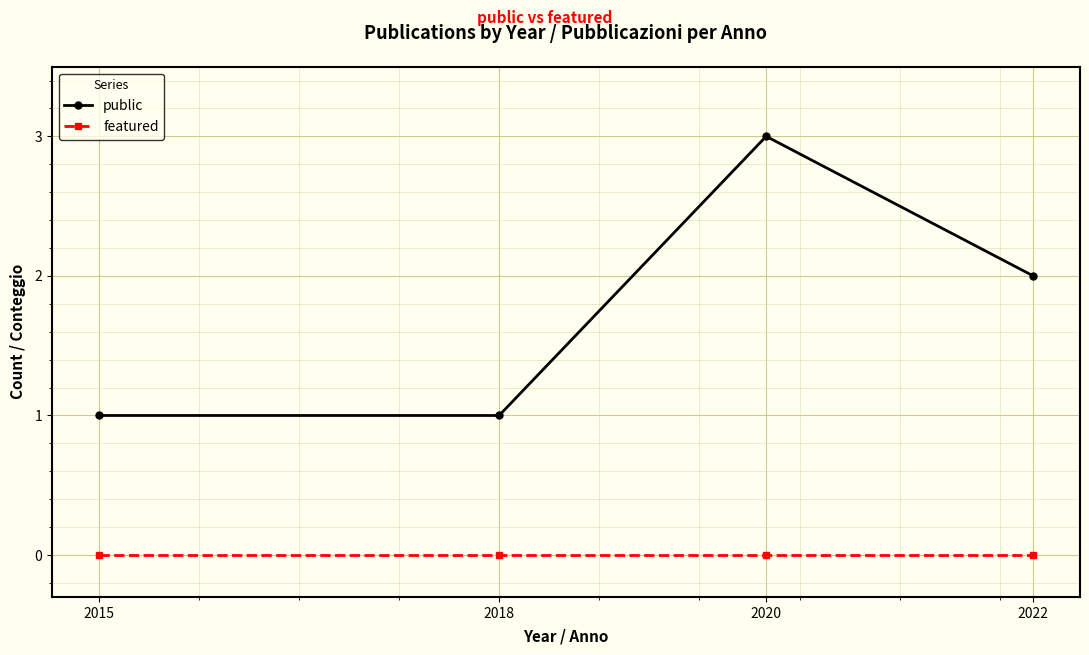

At how many categories does at least one series exceed 2?

1